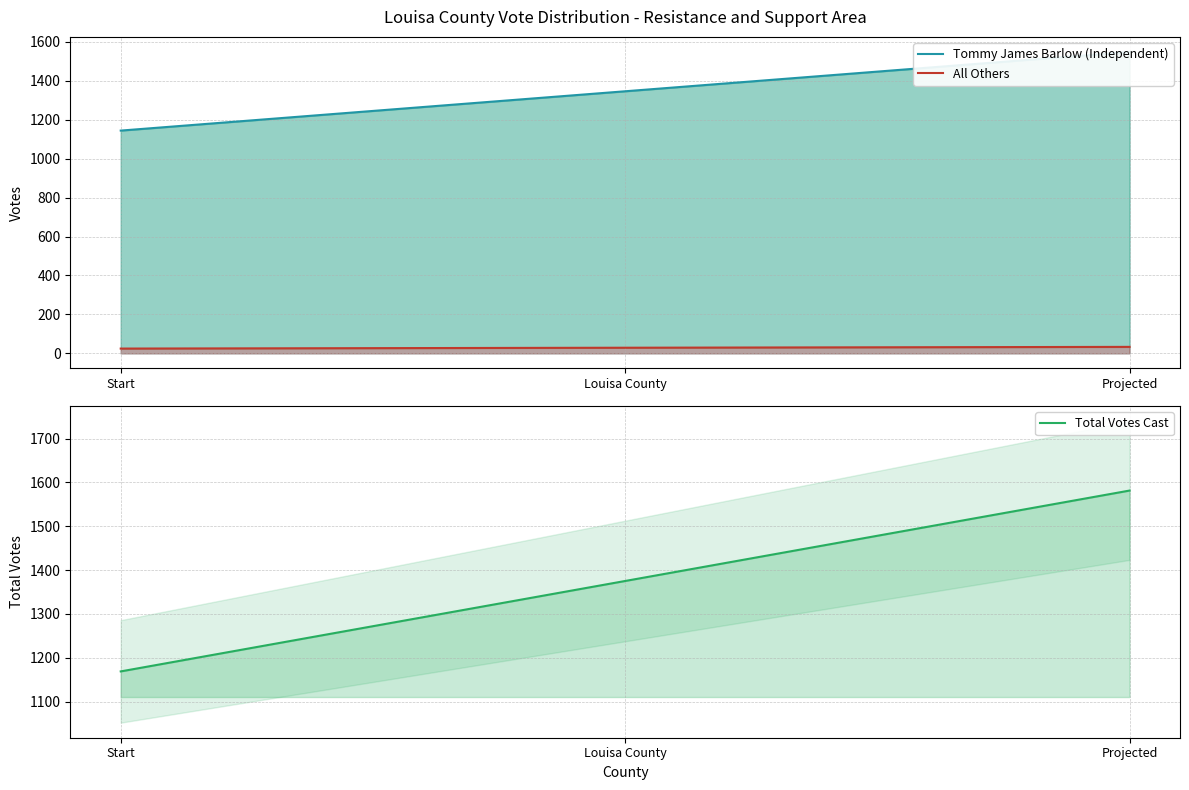

What is the approximate value of Total Votes Cast at Projected?

1581.2